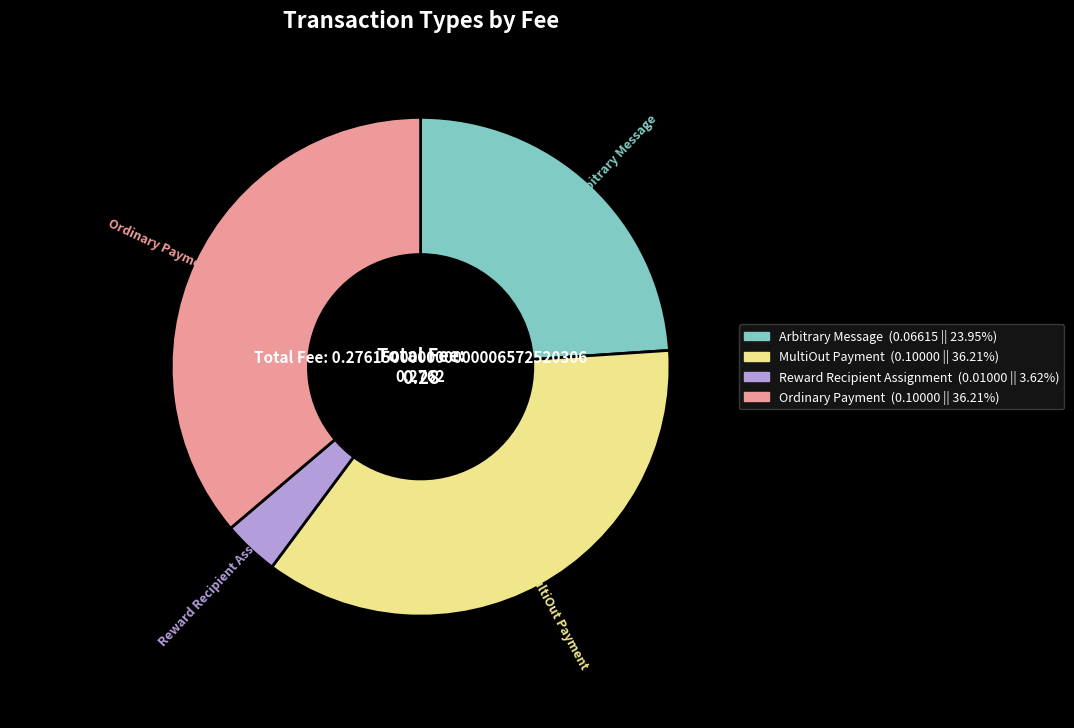

Does any single category account for the majority?

No